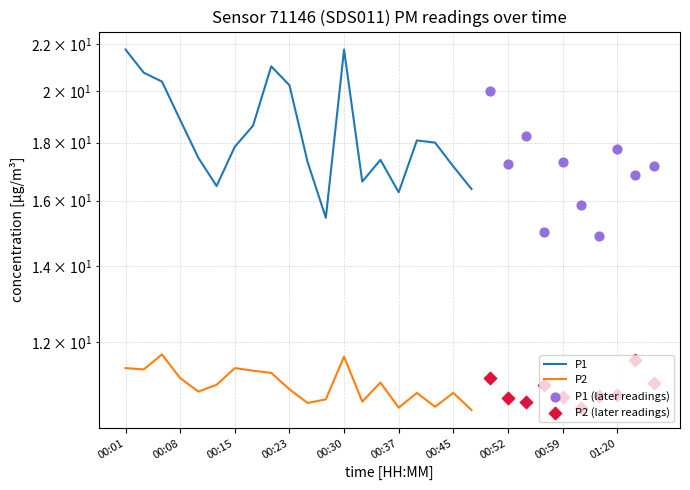

What is the total value across all series at 00:23?

31.1